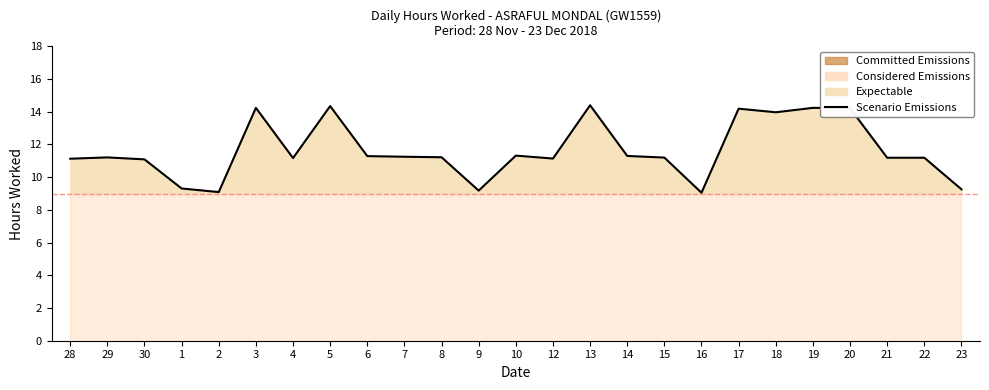

Reading right to left, what are all the values shown in this chart?

9.3	11.2	11.2	14.2	14.2	14.0	14.2	9.1	11.2	11.3	14.4	11.1	11.3	9.2	11.2	11.2	11.3	14.3	11.2	14.2	9.1	9.3	11.1	11.2	11.1